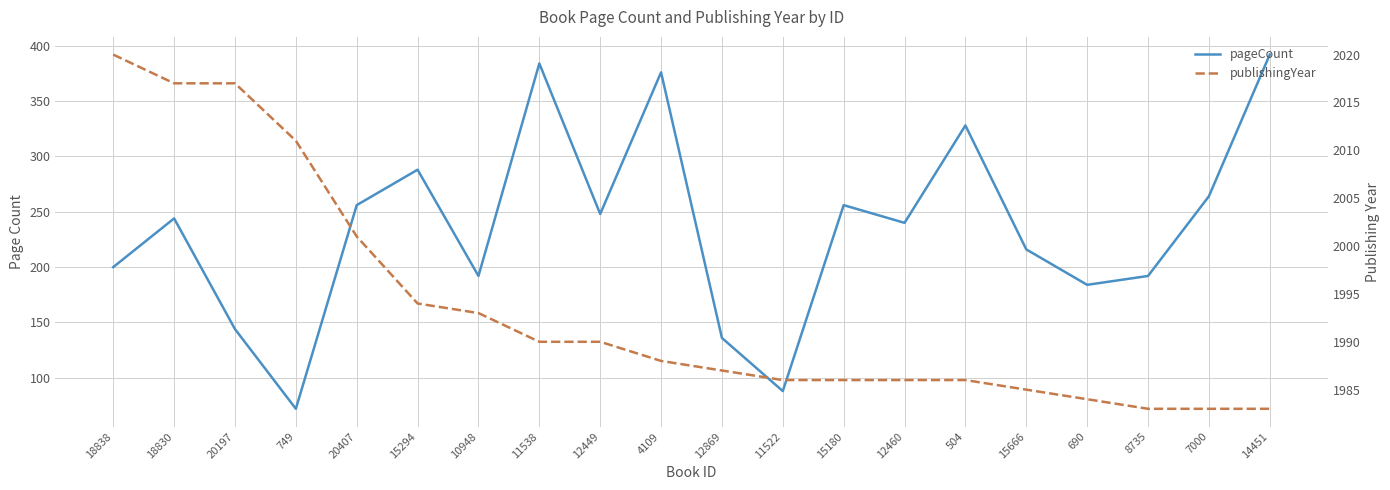

Reading right to left, extract all data points from this chart.

pageCount: 14451=392	7000=264	8735=192	690=184	15666=216	504=328	12460=240	15180=256	11522=88	12869=136	4109=376	12449=248	11538=384	10948=192	15294=288	20407=256	749=72	20197=144	18830=244	18838=200
publishingYear: 14451=1983	7000=1983	8735=1983	690=1984	15666=1985	504=1986	12460=1986	15180=1986	11522=1986	12869=1987	4109=1988	12449=1990	11538=1990	10948=1993	15294=1994	20407=2001	749=2011	20197=2017	18830=2017	18838=2020